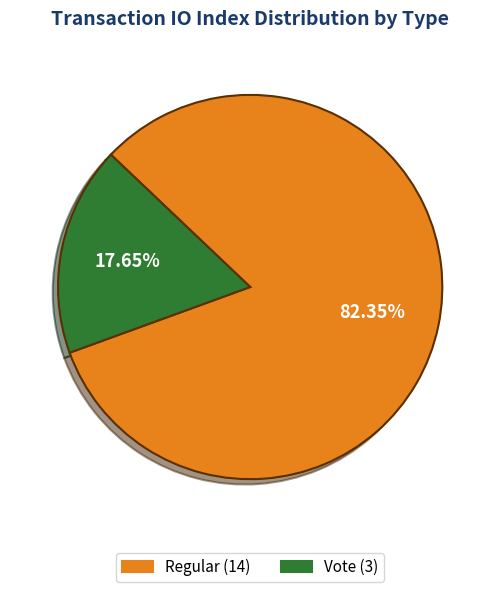

How many slices are in this pie chart?

2